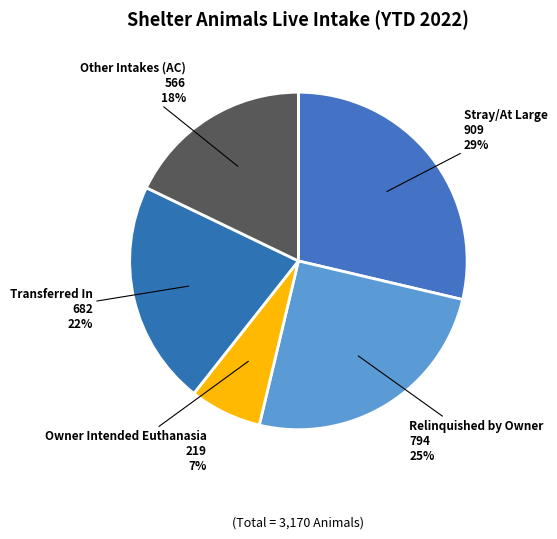

To the nearest percent, what portion does Other Intakes (AC) represent?

18%